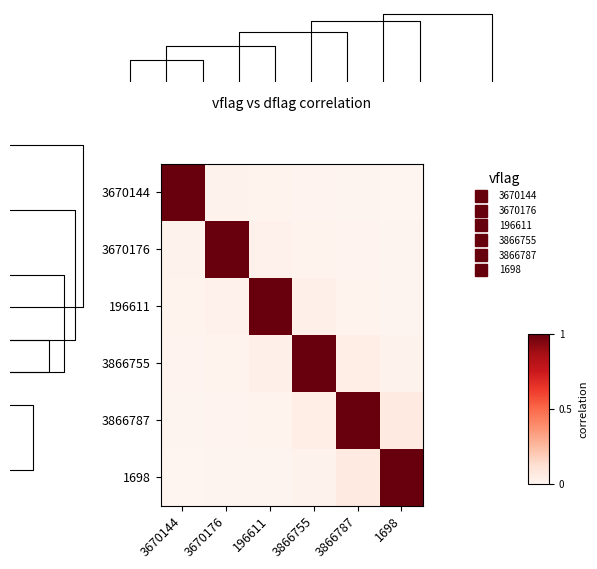

Is the value of 1698 at 3866787 greater than the value of 3866787 at 3670176?

Yes